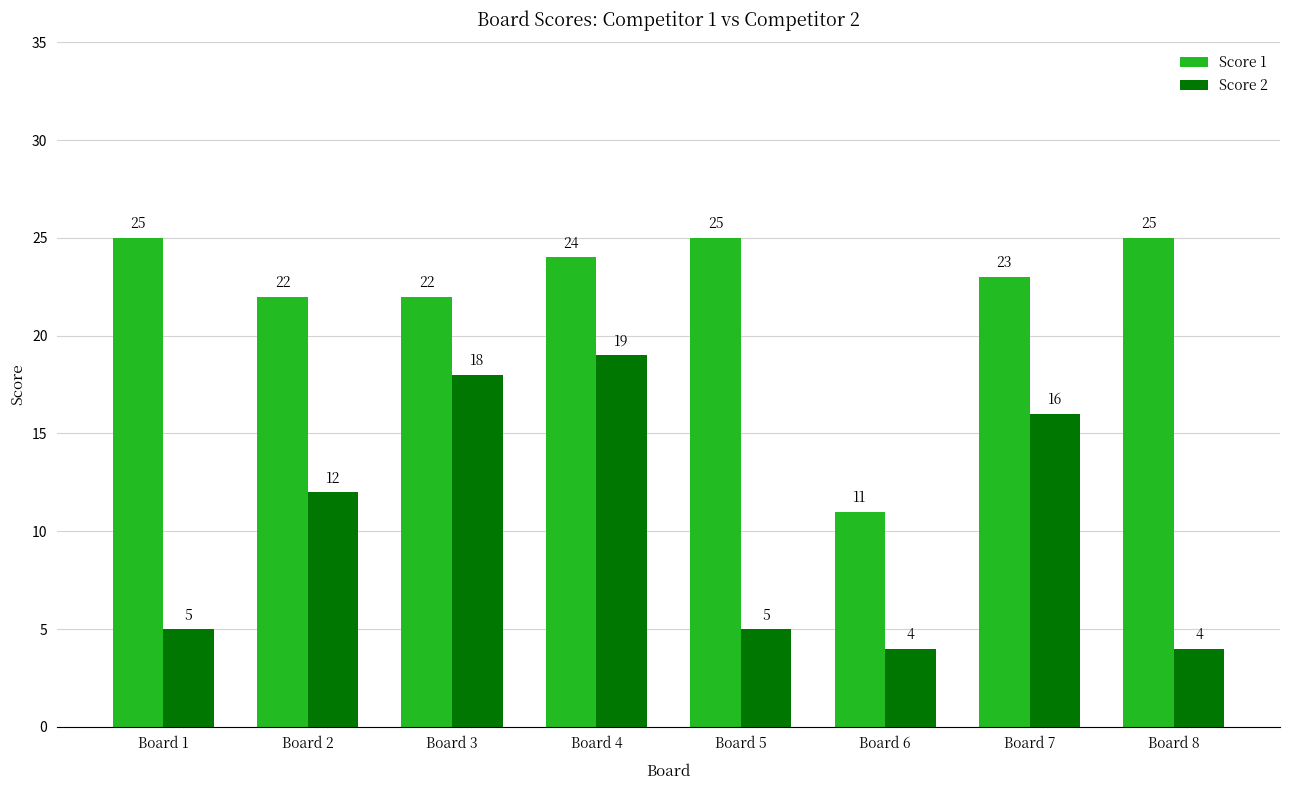

What is the difference between the Score 1 values at Board 6 and Board 8?

14